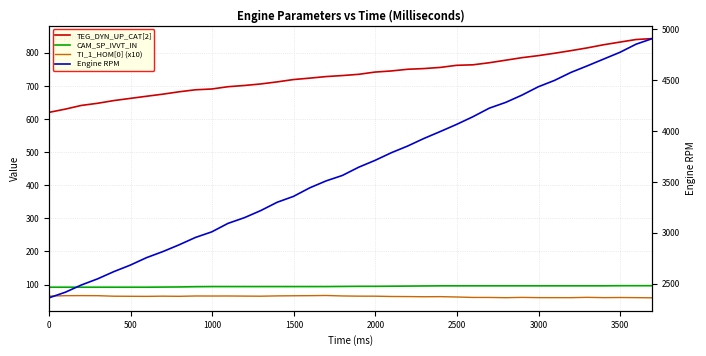

Is it true that TEG_DYN_UP_CAT[2] equals 207.9 at 11?

False